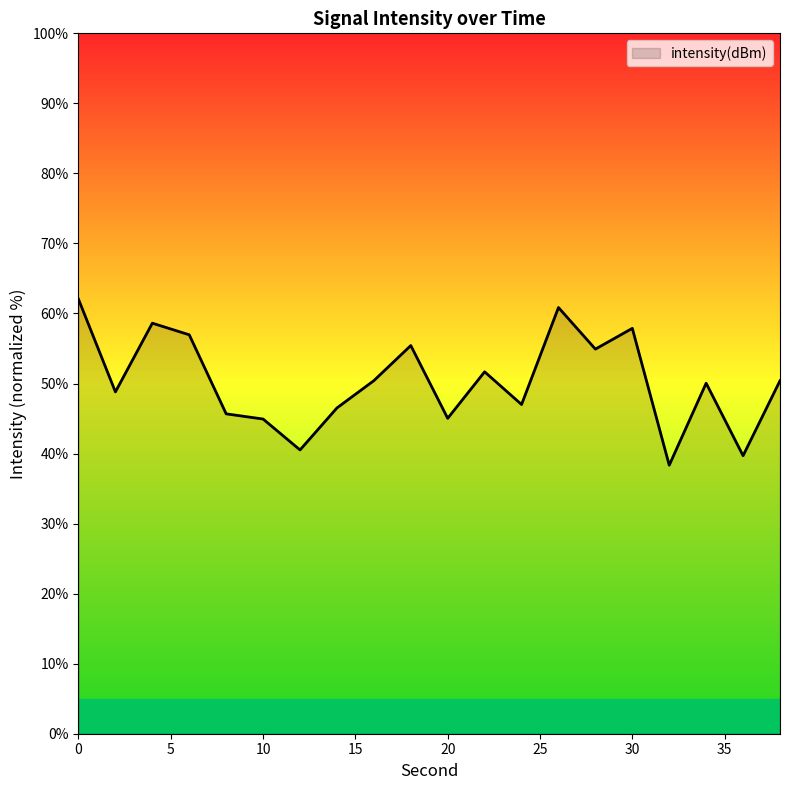

What is the difference between the maximum and second lowest values?

22.3